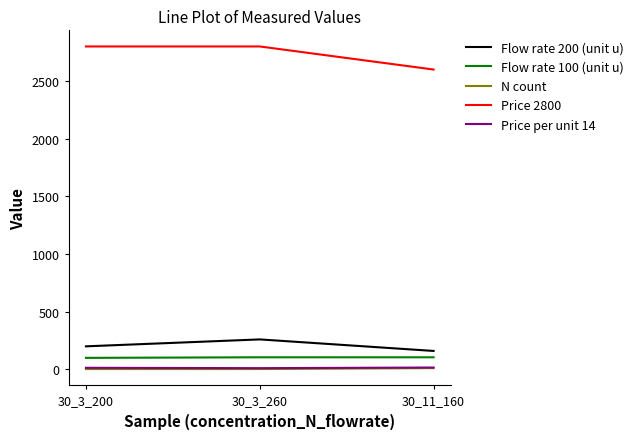

Is the value of Flow rate 200 (unit u) at 30_3_260 greater than the value of Price 2800 at 30_3_260?

No